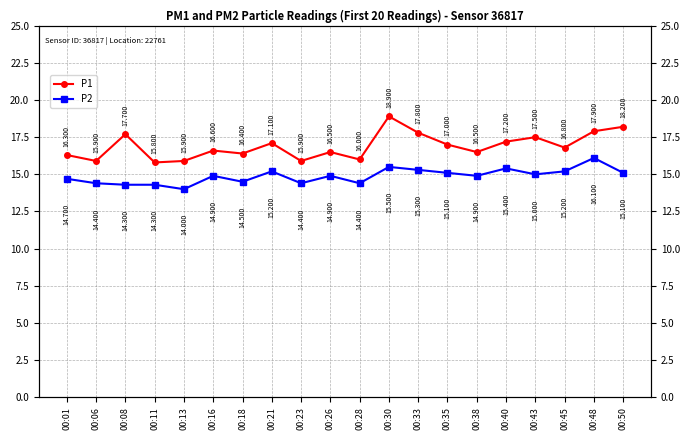

The value of P1 at 00:50 is 10.3. True or false?

False